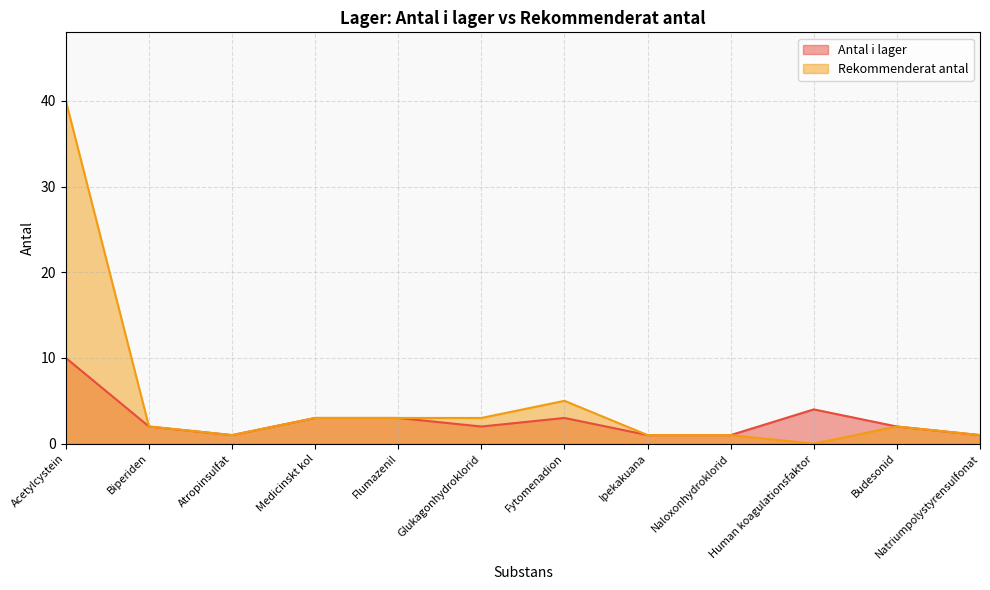

Rank the series by their maximum value, from lowest to highest.

Antal i lager, Rekommenderat antal